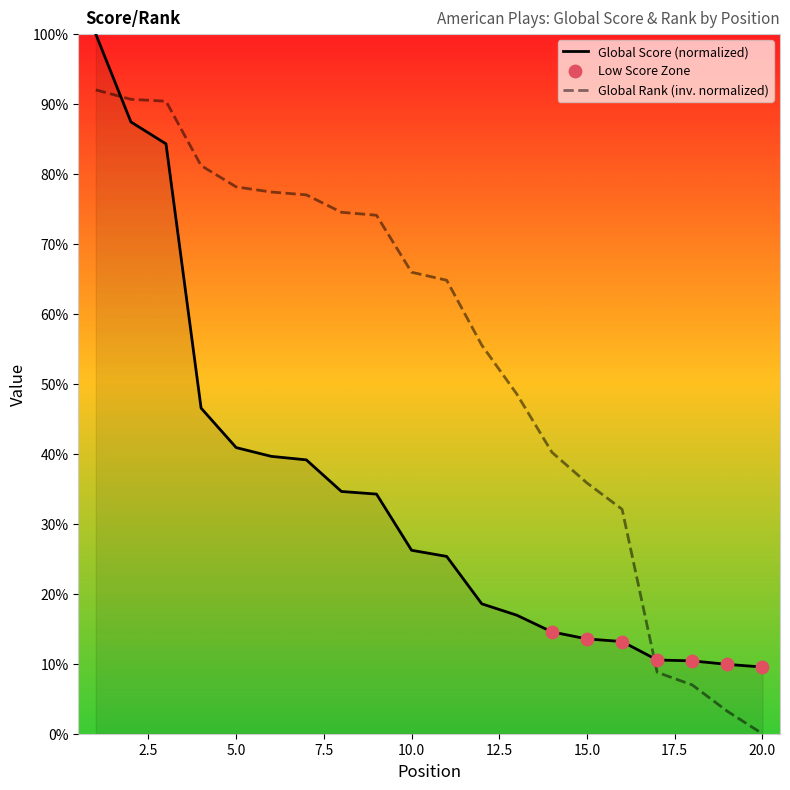

Is the value of Global Score at 4 greater than the value of Global Rank (scaled) at 18?

Yes